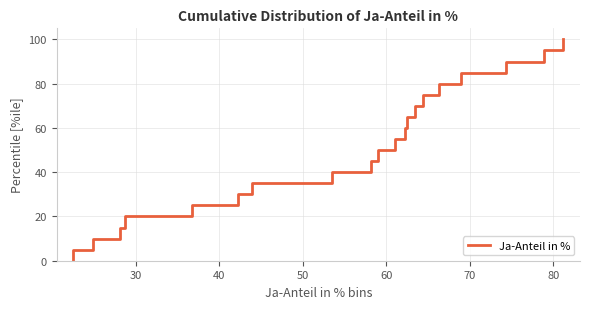

The chart shows a value of 45 at 13. True or false?

False